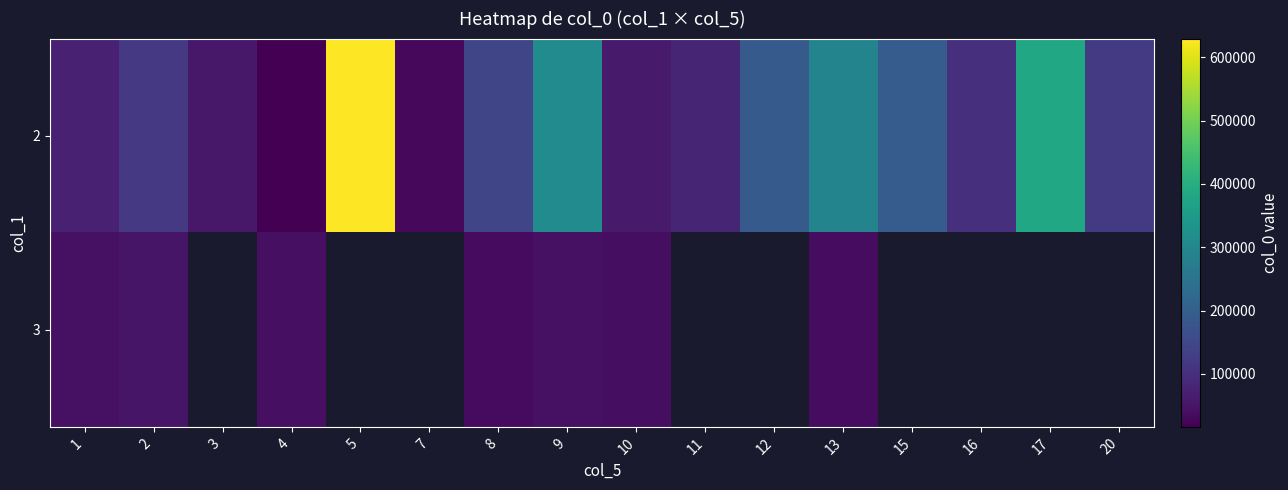

Which category has the lowest value in the 2 series?

4